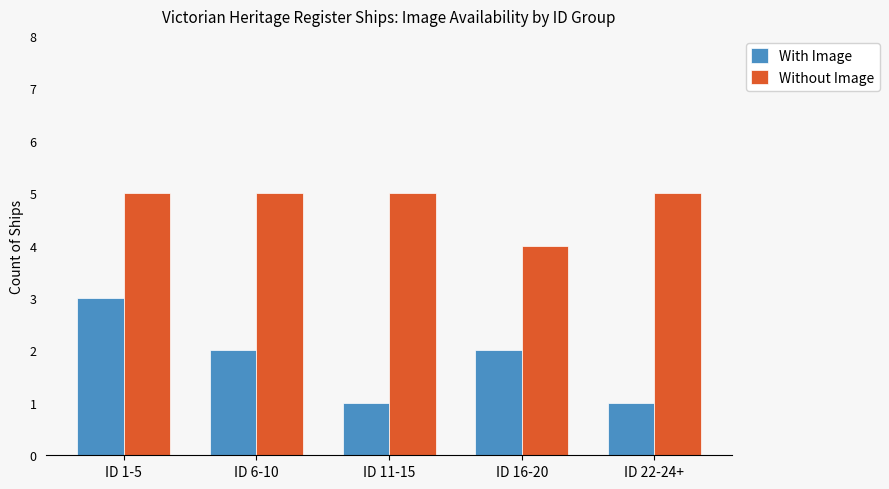

What is the difference between the maximum and minimum values in the Without Image series?

1